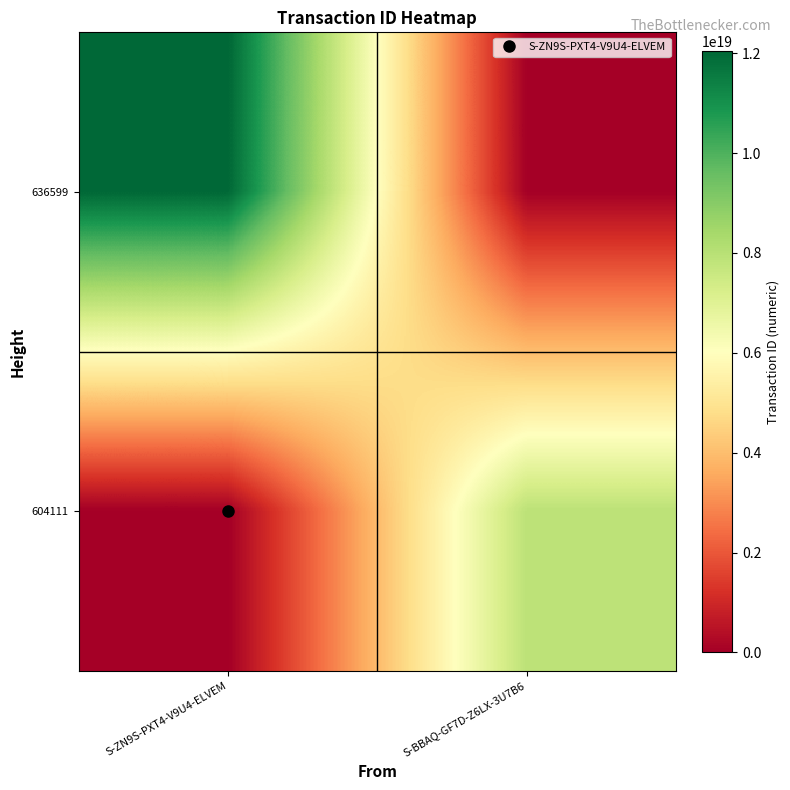

Between S-ZN9S-PXT4-V9U4-ELVEM and S-BBAQ-GF7D-Z6LX-3U7B6, which series saw the biggest shift?

636599